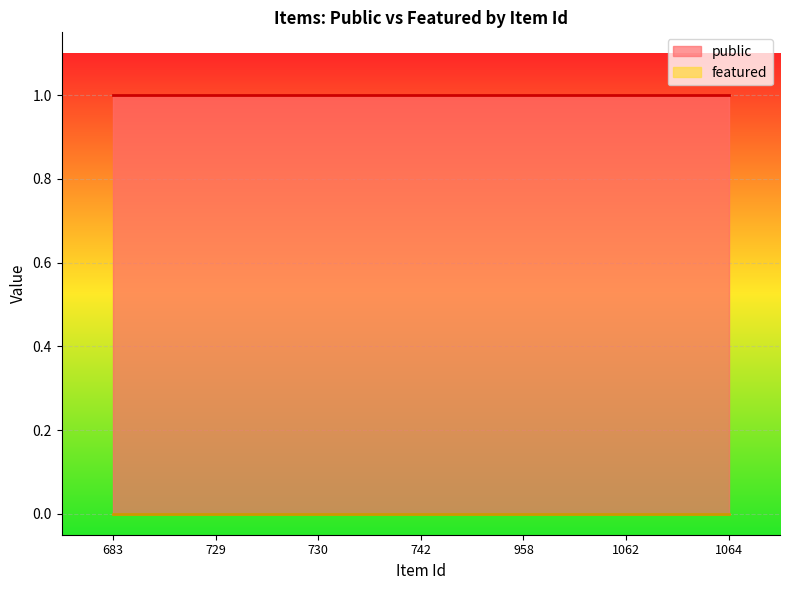

The value of public at 958 is 1. True or false?

True